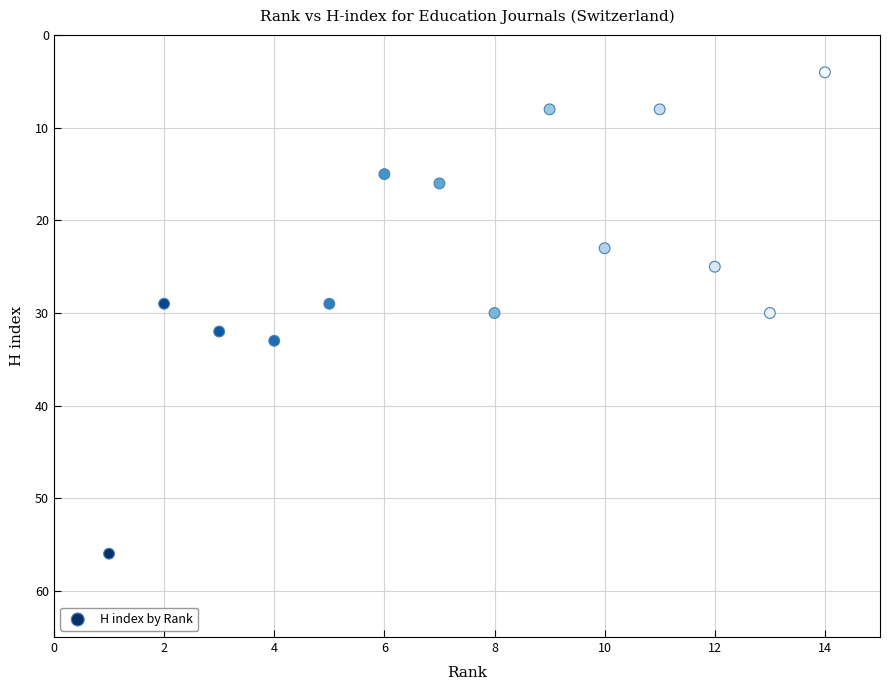

What is the range of X values (max minus min)?

13